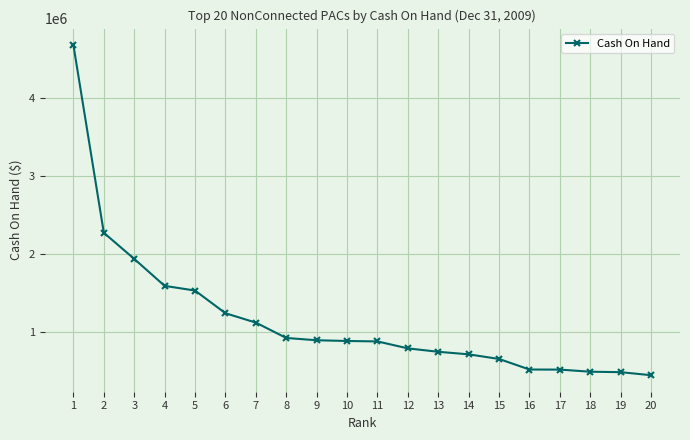

What is the sum of all values?

23416648.4